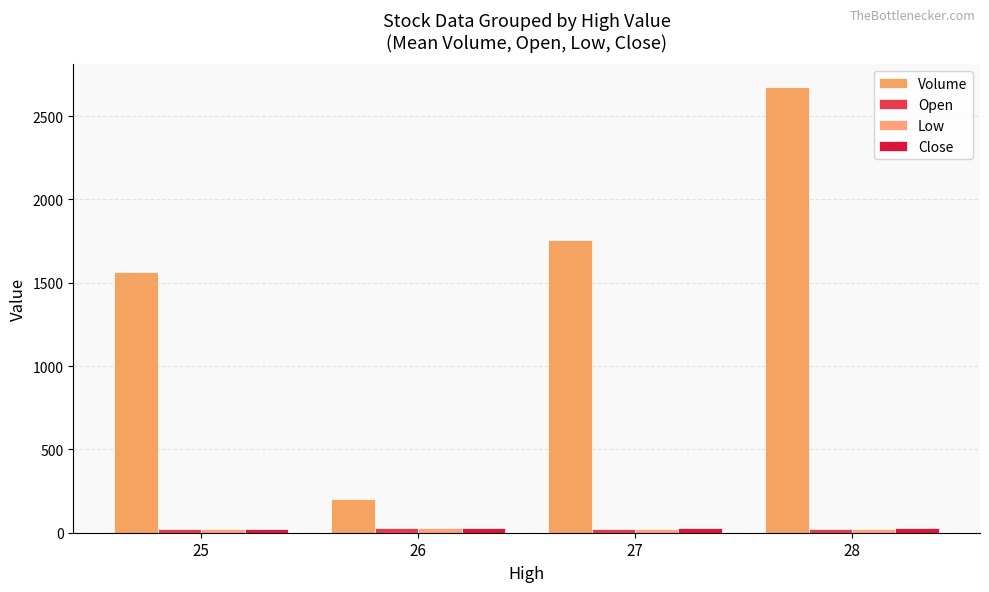

Where does the Volume series first go above 1758?

28